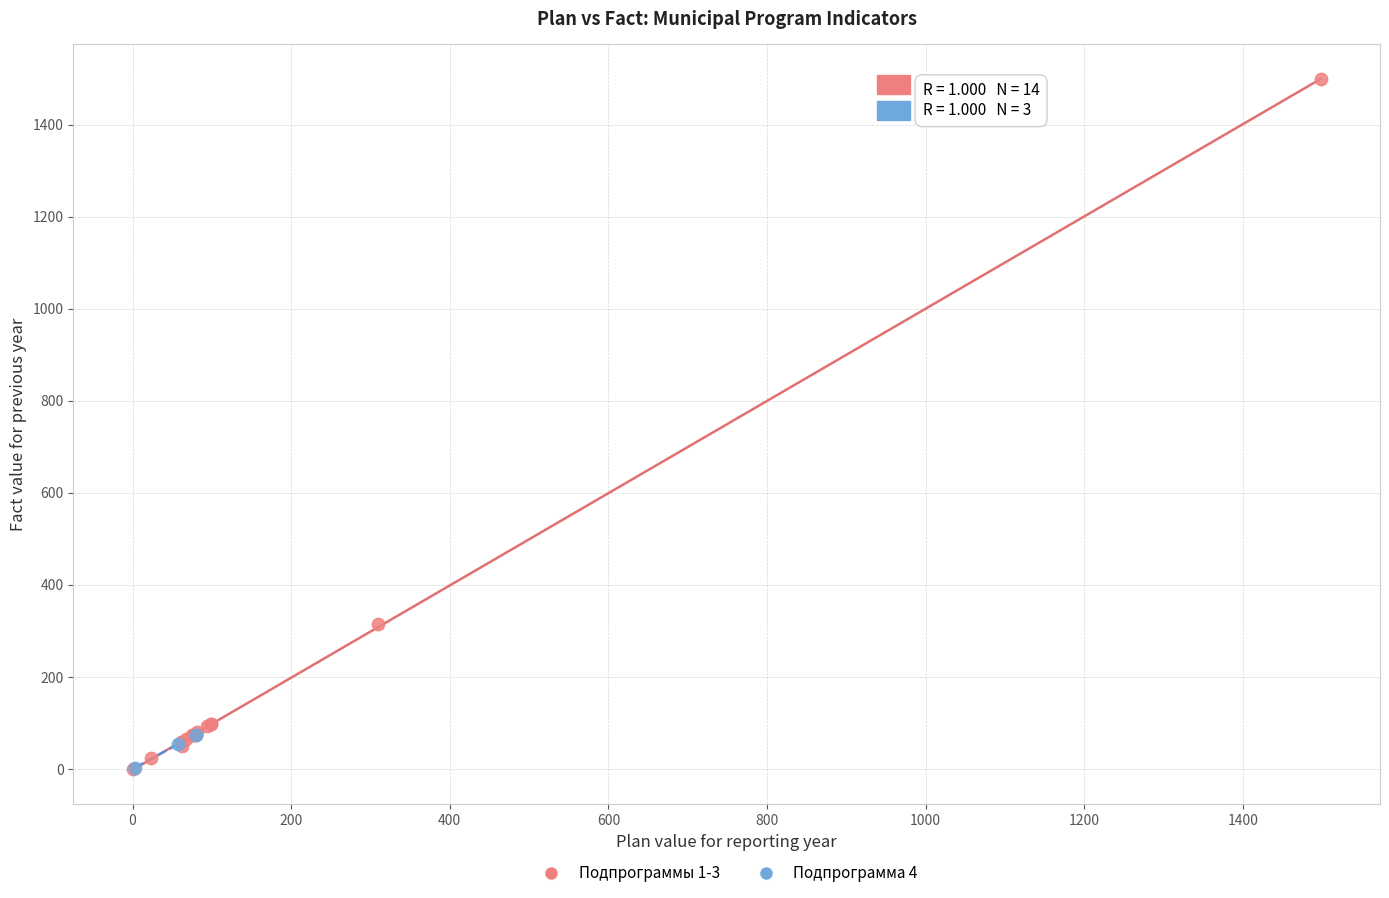

What are all the series names shown in the legend?

Подпрограммы 1-3, Подпрограмма 4